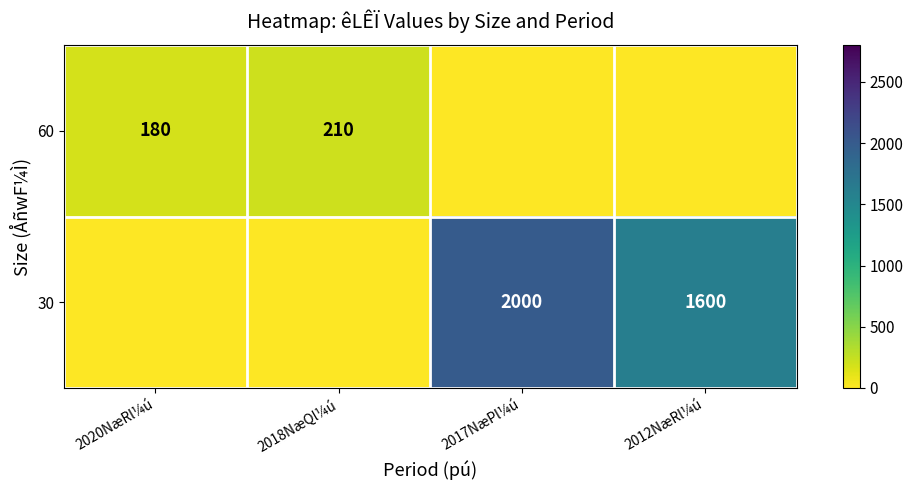

The value of 30 at 2017NæPl¼ú is 2665. True or false?

False